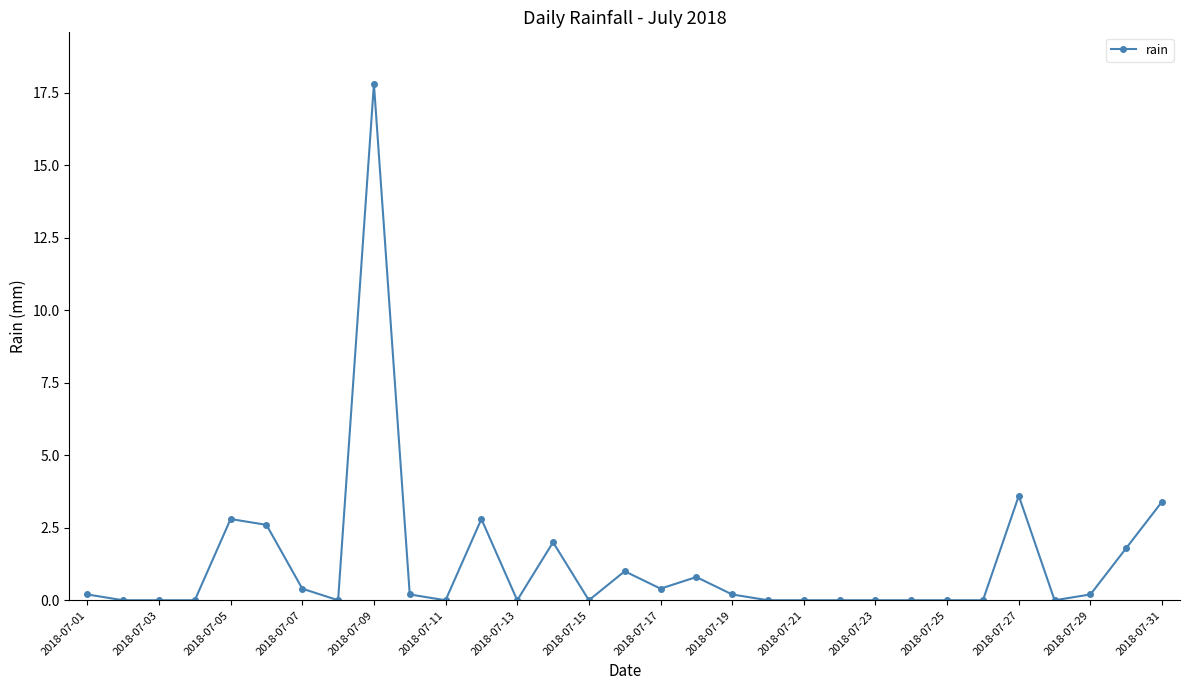

Count the number of categories in the chart.

31